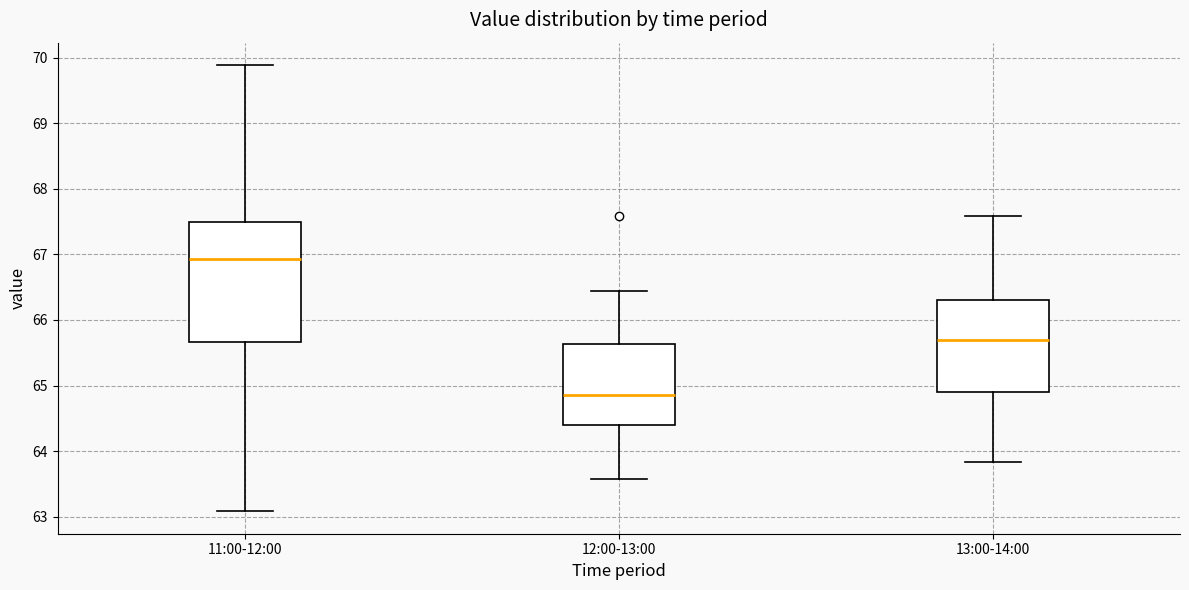

Which box's median line is the highest?

11:00-12:00